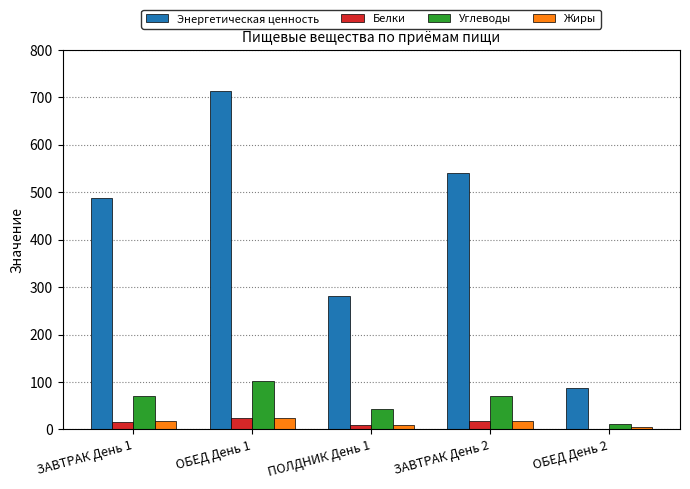

The Энергетическая ценность series shows 255.2 at ЗАВТРАК День 1. True or false?

False